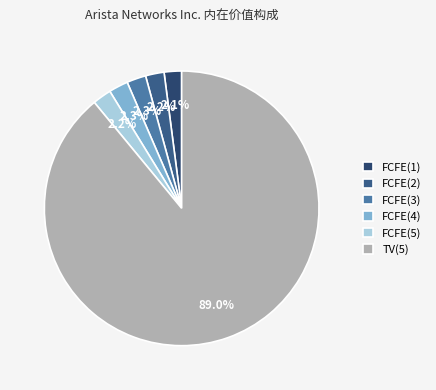

What is the change in value from FCFE(3) to TV(5)?

+92255913